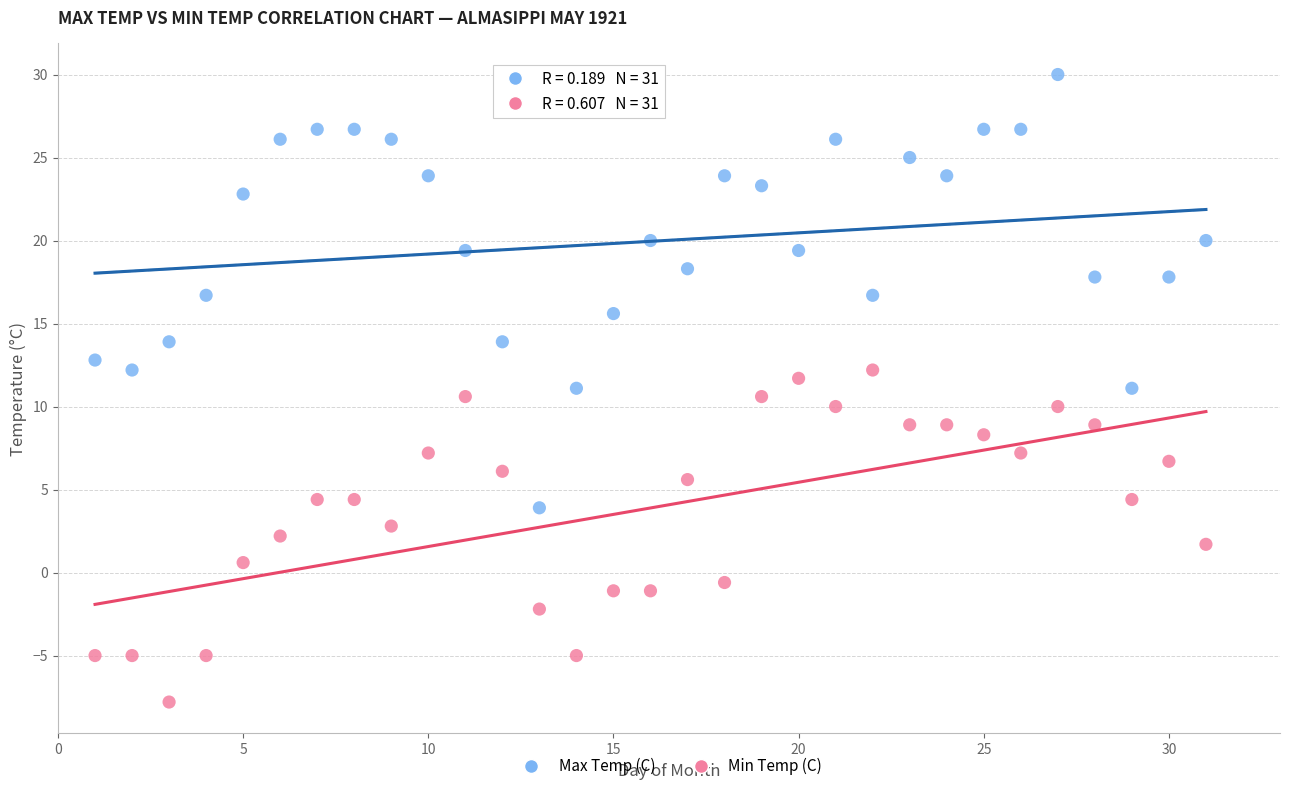

Across all data points, what is the range of X values (max minus min)?

30.0